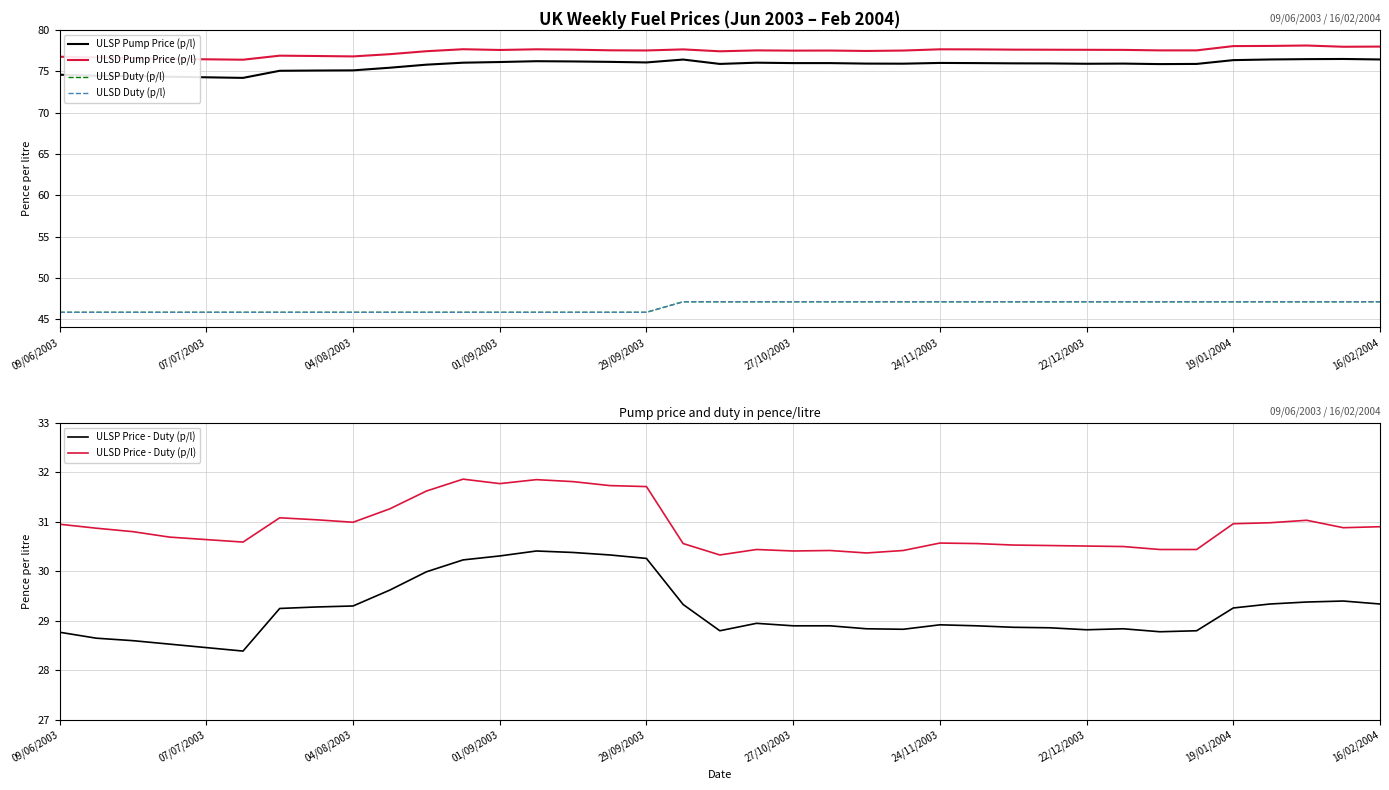

Which category has the lowest value in the ULSD Duty (p/l) series?

09/06/2003